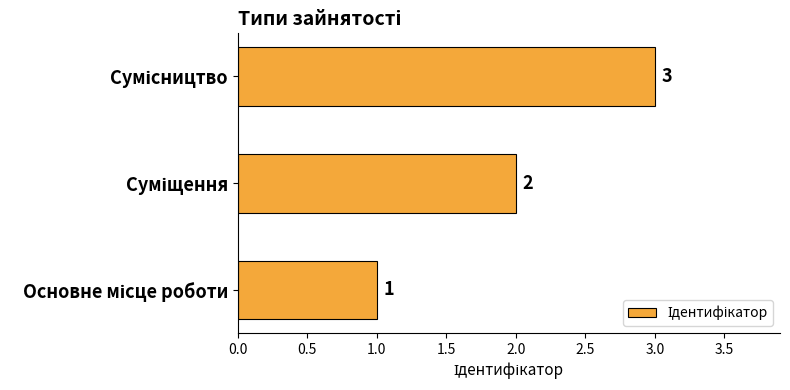

What is the maximum value shown in the chart?

3